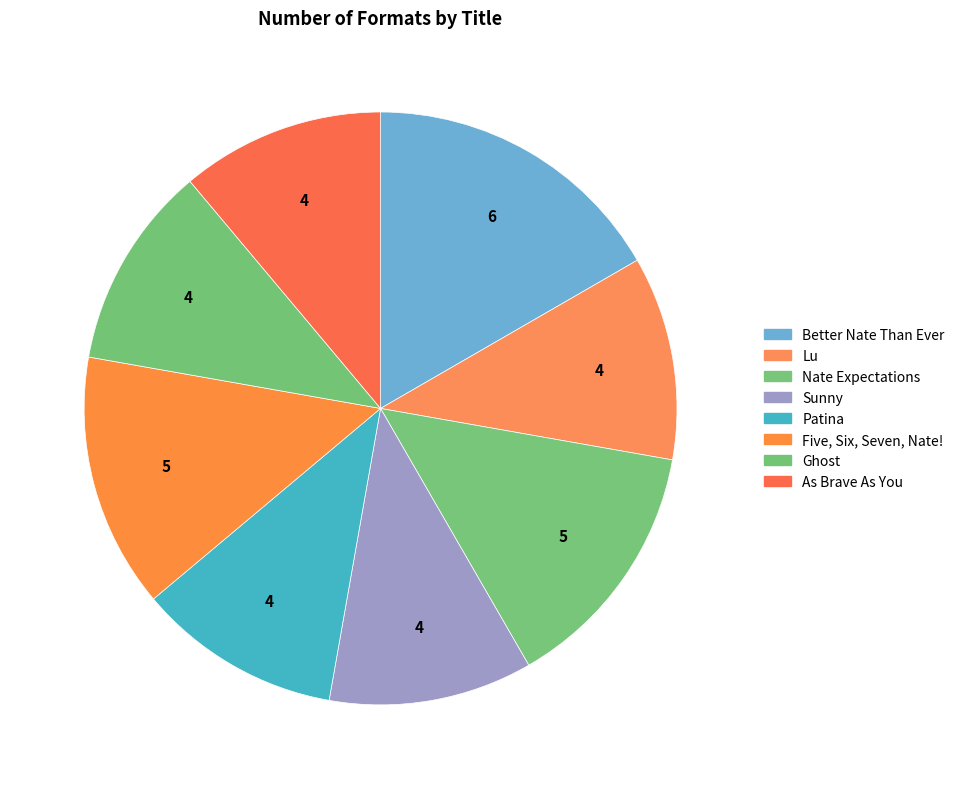

Which slice is the smallest?

Lu